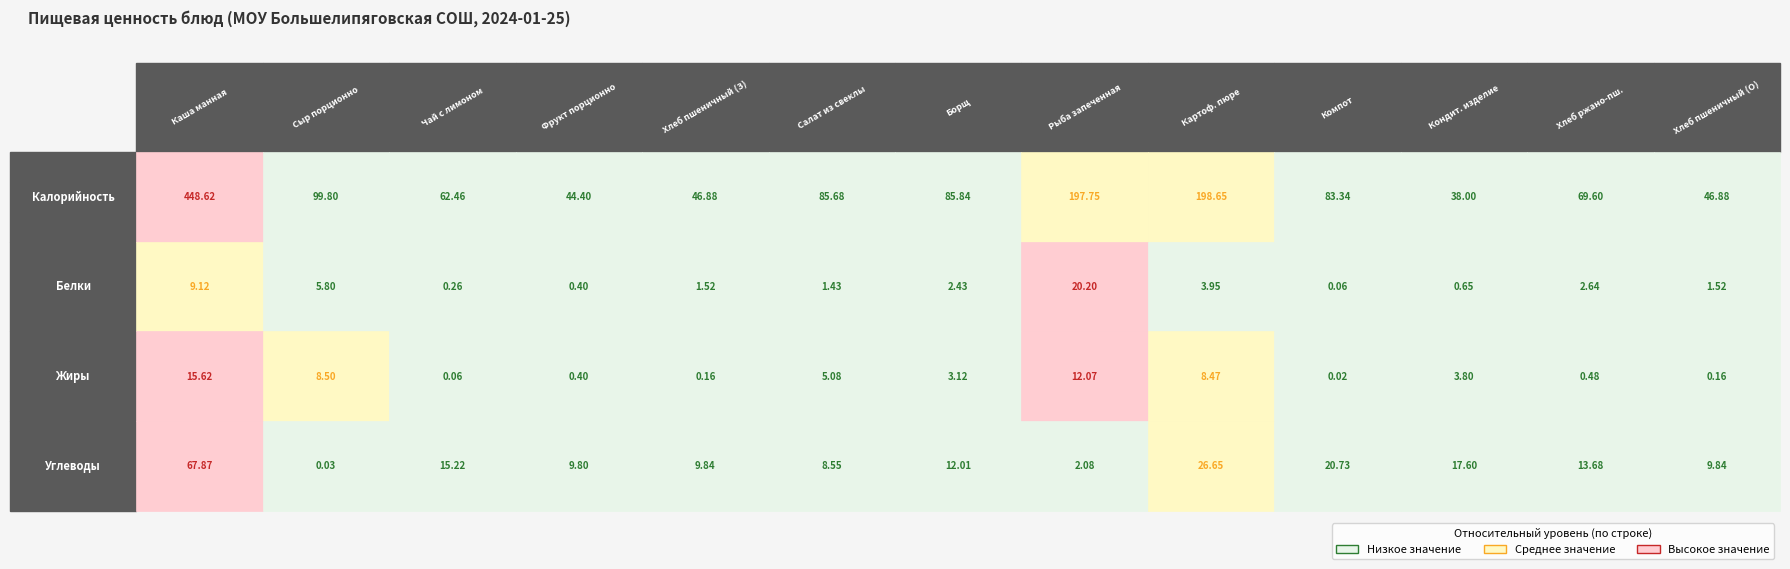

What is the maximum value for Белки?

20.2